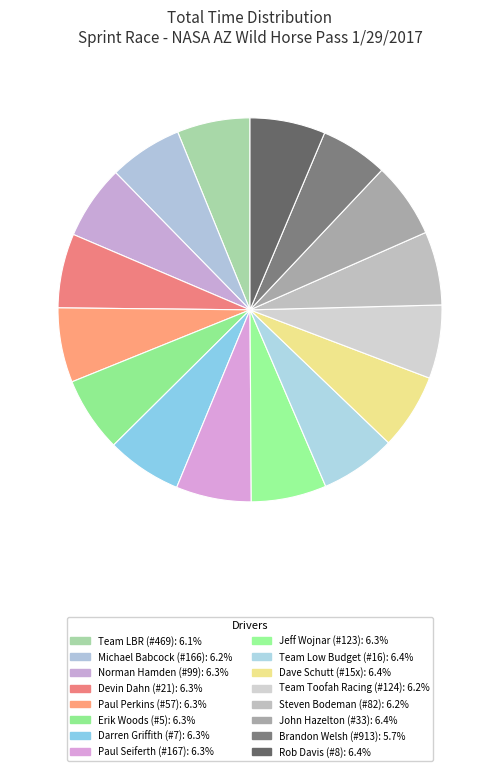

Rank the categories by value from lowest to highest.

Brandon Welsh (#913), Team LBR (#469), Michael Babcock (#166), Team Toofah Racing (#124), Steven Bodeman (#82), Norman Hamden (#99), Devin Dahn (#21), Paul Perkins (#57), Erik Woods (#5), Darren Griffith (#7), Paul Seiferth (#167), Jeff Wojnar (#123), Rob Davis (#8), John Hazelton (#33), Team Low Budget (#16), Dave Schutt (#15x)